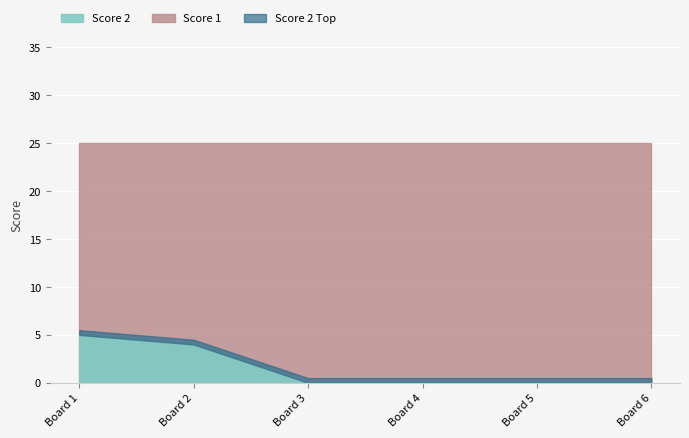

Reading left to right, extract all data points from this chart.

Score 2: 1=5	2=4	3=0	4=0	5=0	6=0
Score 1: 1=25	2=25	3=25	4=25	5=25	6=25